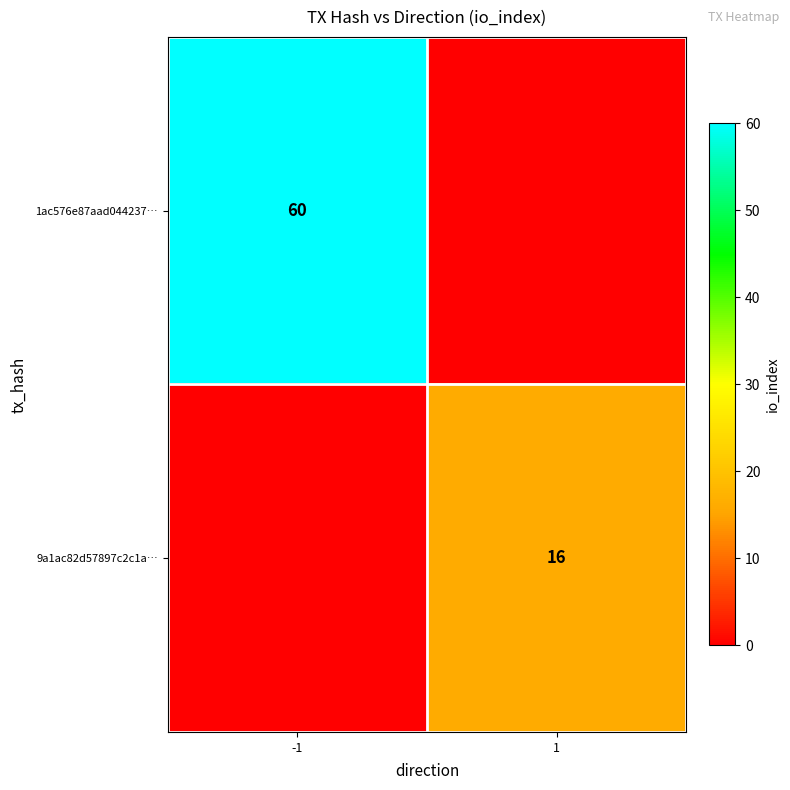

Is the value of 9a1ac82d57897c2c1a… at 1 greater than the value of 1ac576e87aad044237… at -1?

No